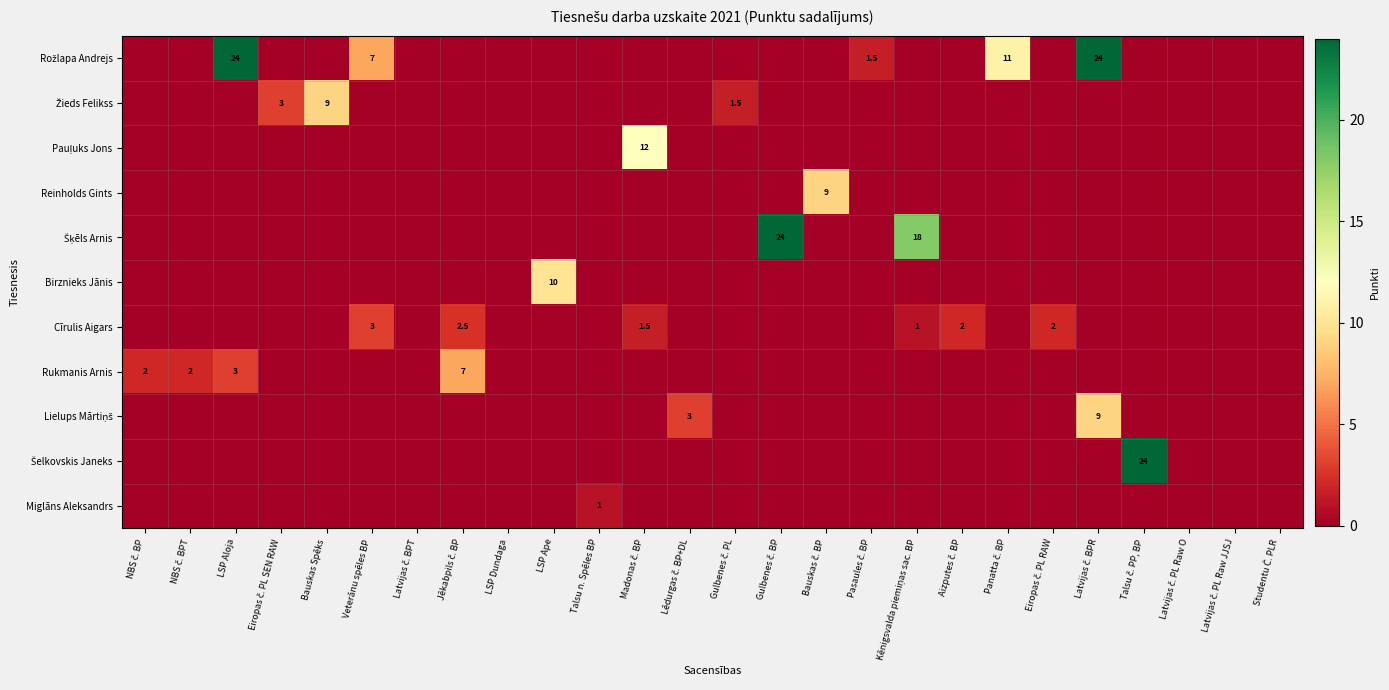

What is the average value of the Žieds Felikss series?

0.5